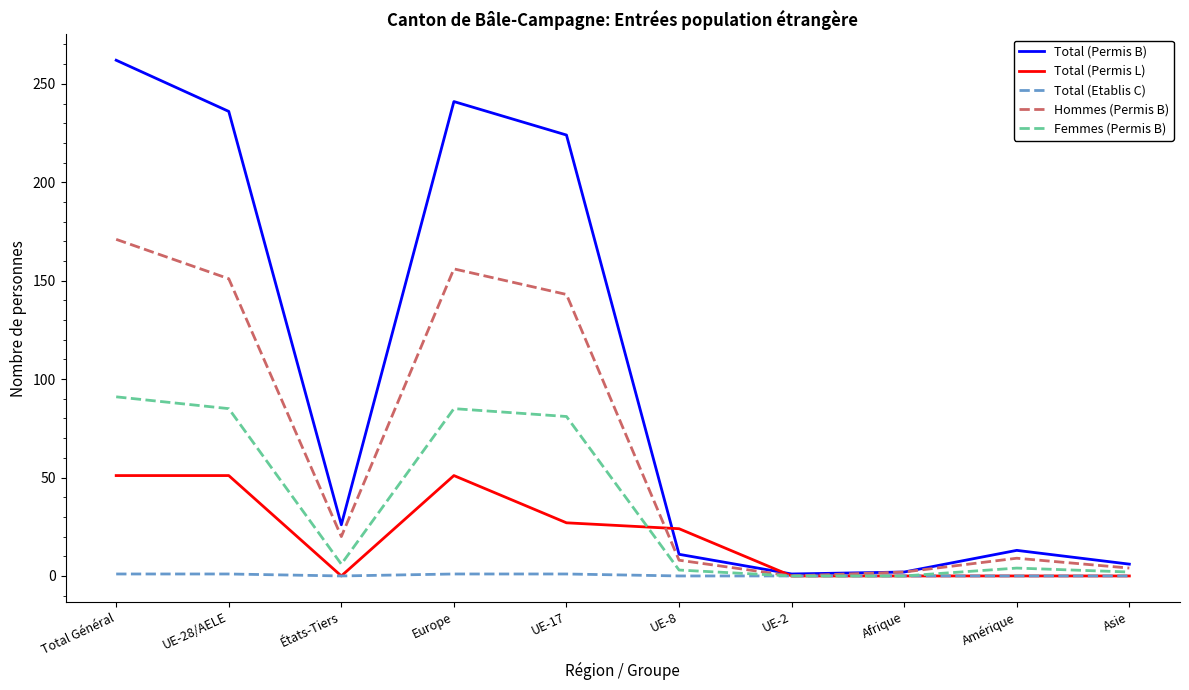

True or false: Hommes (Permis B) has a value of 8 at UE-8.

True